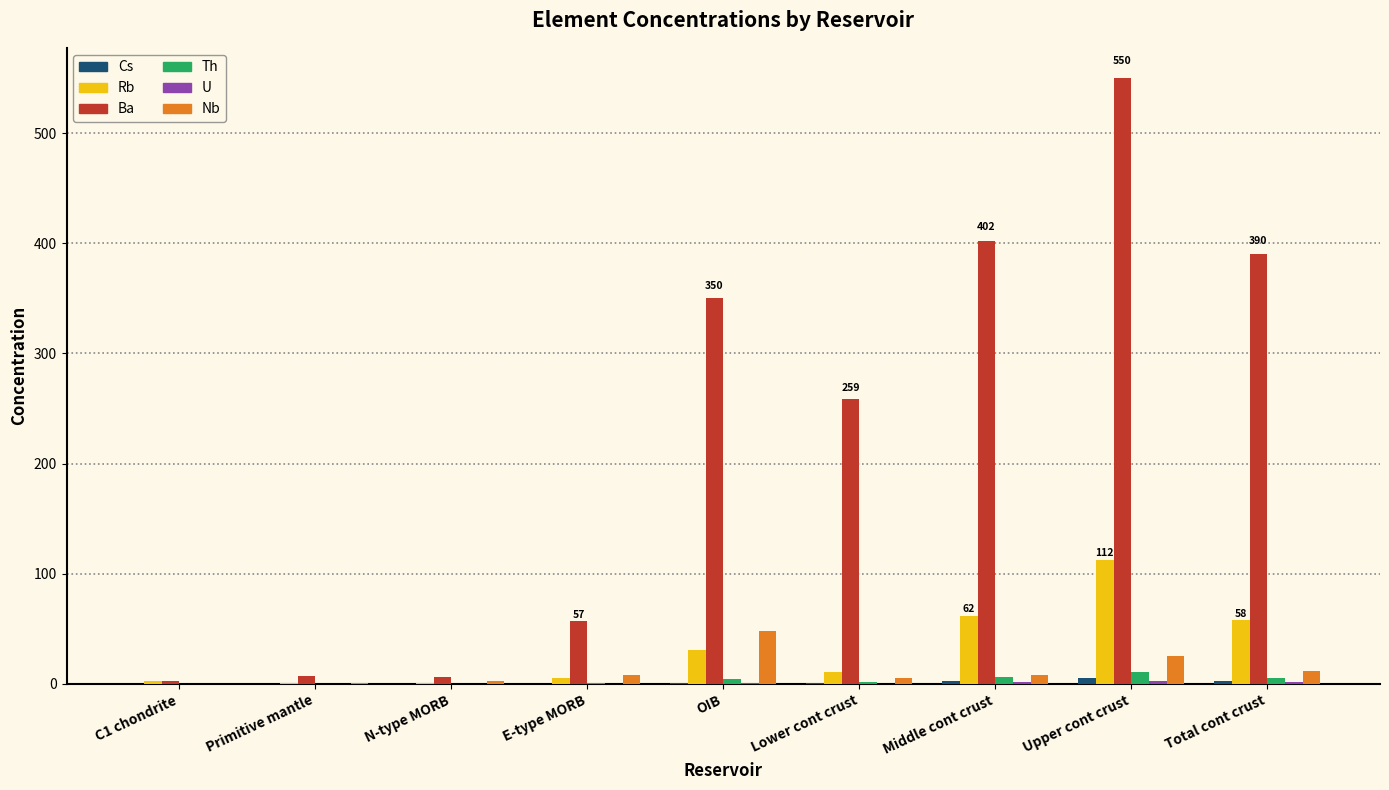

What is the average value of the Th series?

3.2